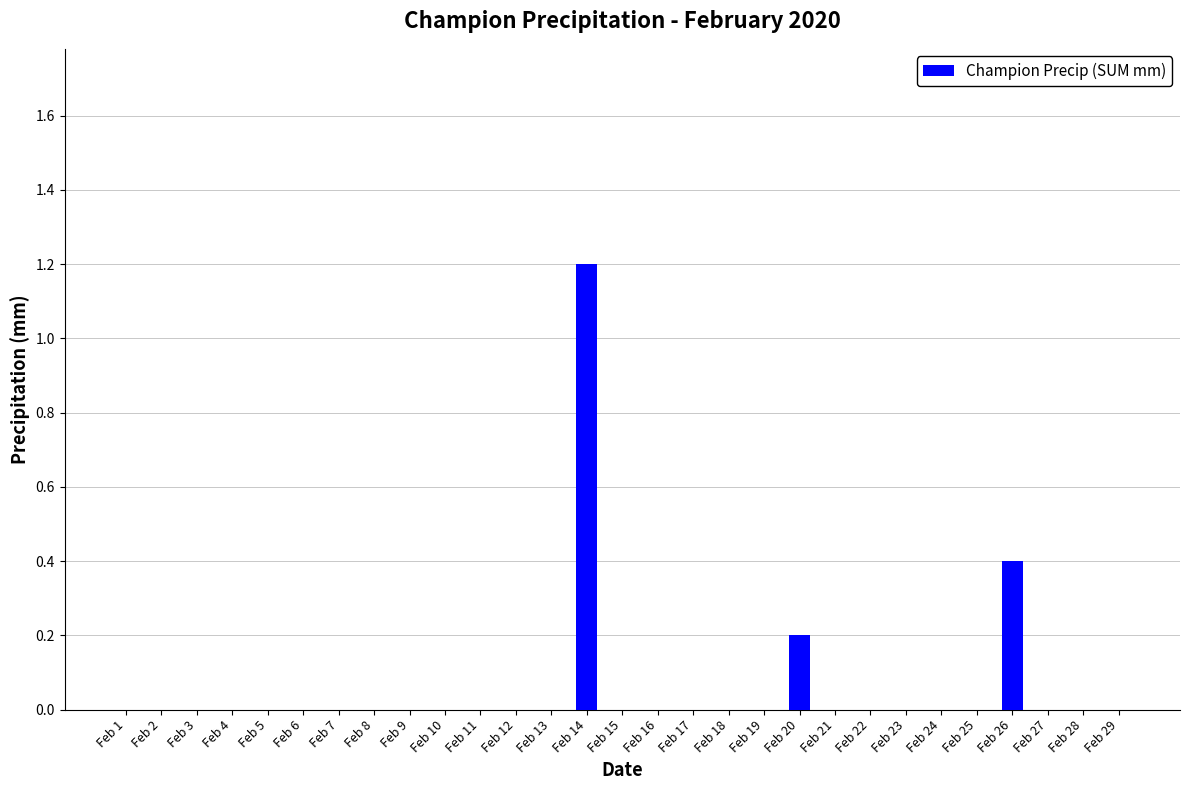

Is it true that the value at Feb 4 is 0.8?

False